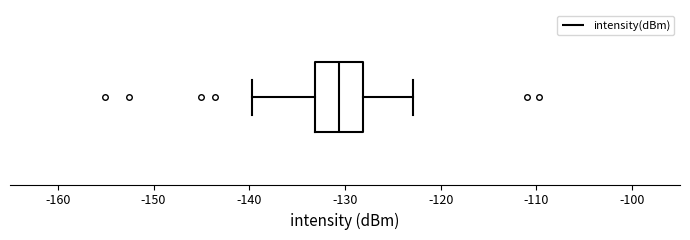

Read this box plot against the x-axis: the position of the median line, the range covered by the box, and the ends of both whiskers. The values are not printed on the chart, so give them approximately, as read against the axis.

median -131, box -133 to -128, whiskers -140 to -123